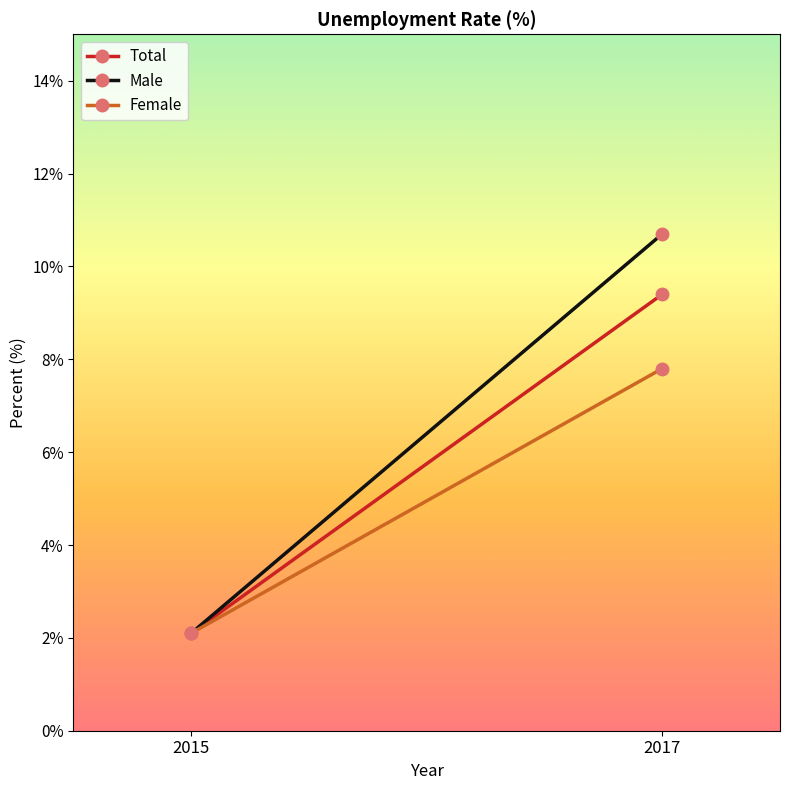

What value does the Male series have at 2015?

2.1